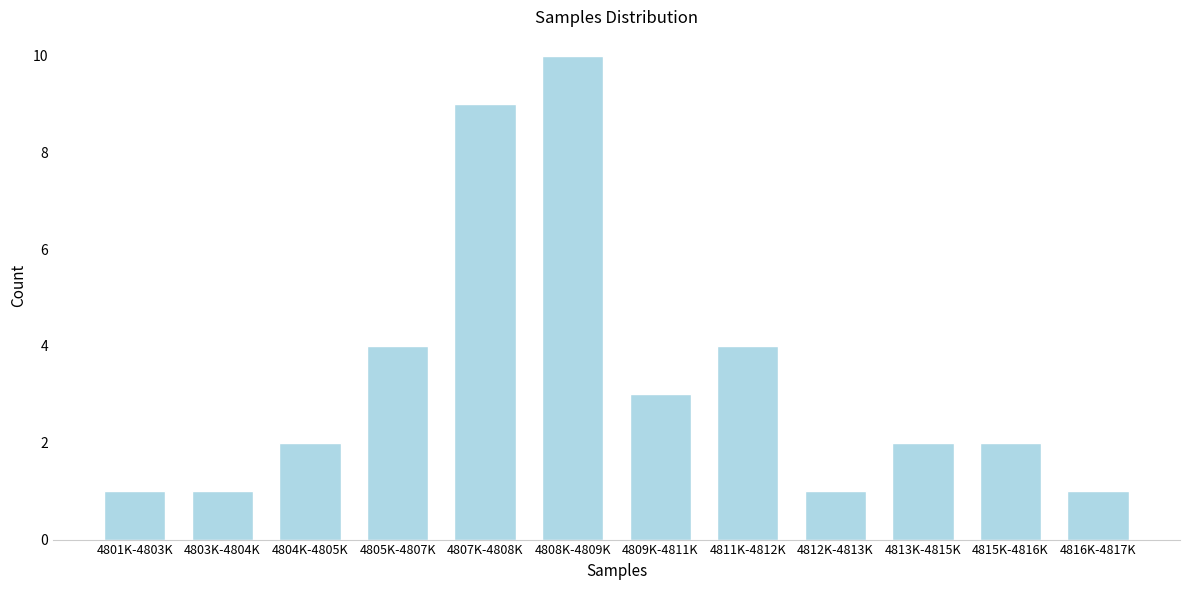

Reading left to right, list all the values displayed in this chart.

4801K-4803K=1	4803K-4804K=1	4804K-4805K=2	4805K-4807K=4	4807K-4808K=9	4808K-4809K=10	4809K-4811K=3	4811K-4812K=4	4812K-4813K=1	4813K-4815K=2	4815K-4816K=2	4816K-4817K=1